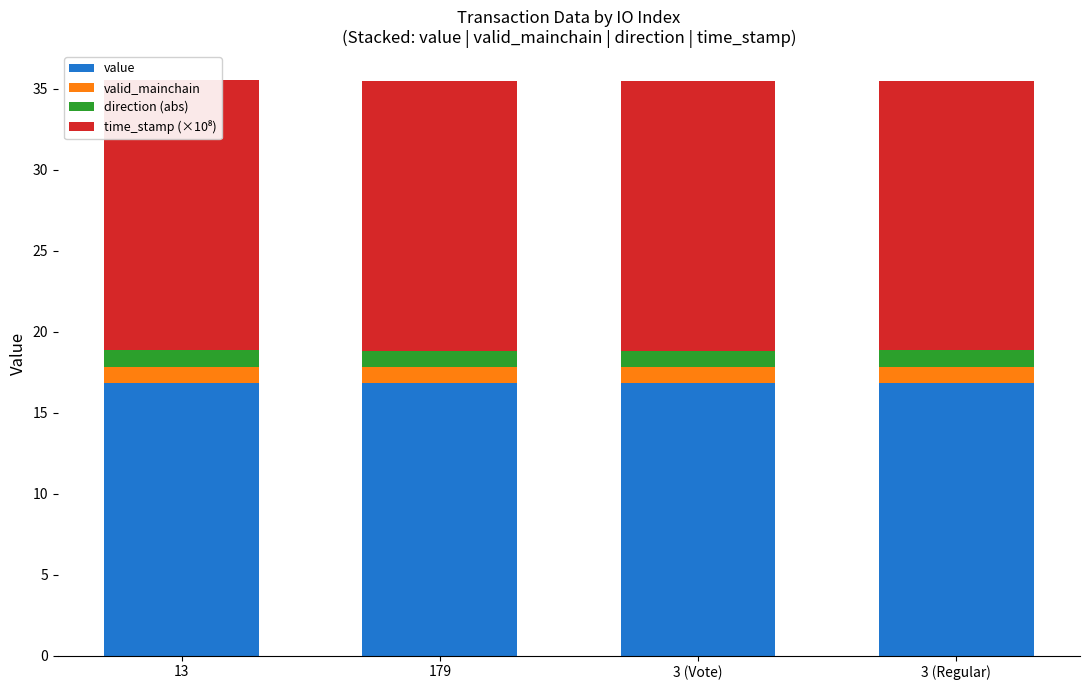

At which category is the sum across all series the highest?

13